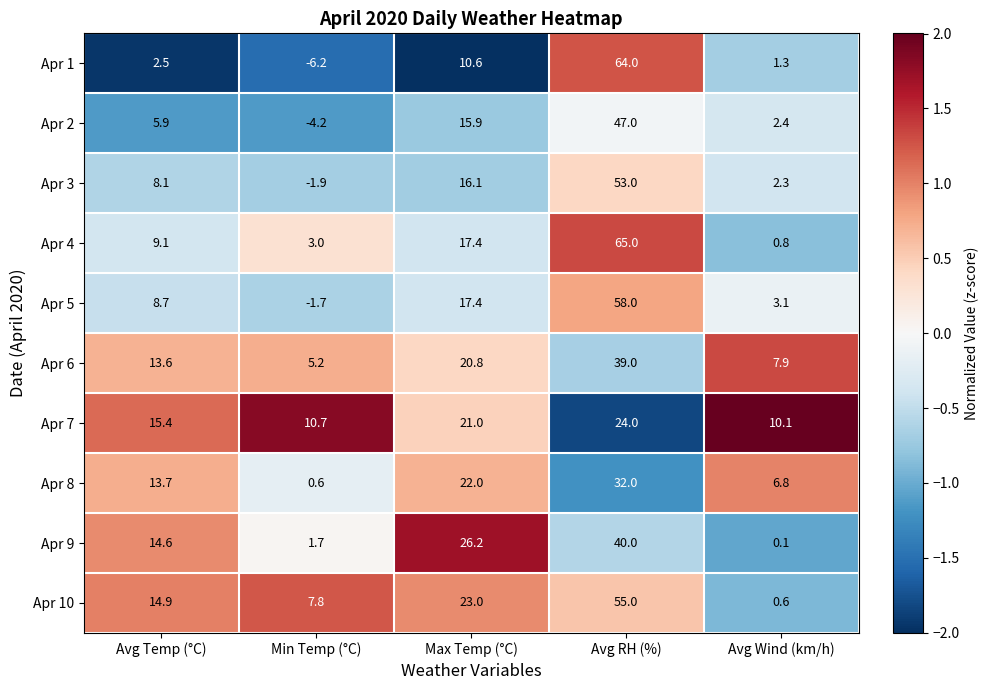

What is the sum of all Apr 8 values?

75.1